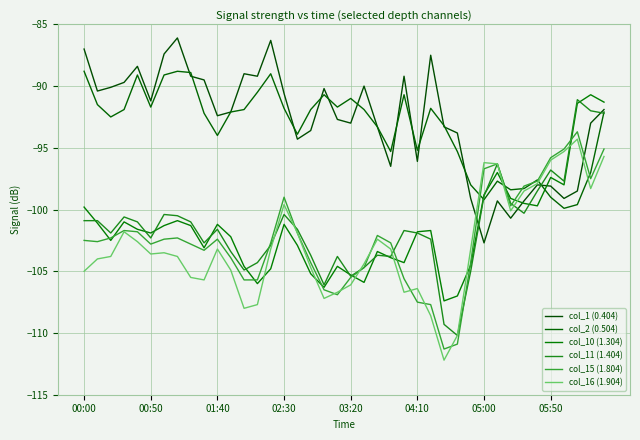

What is the difference between the second highest and second lowest values in the col_16 (1.904) series?

14.9